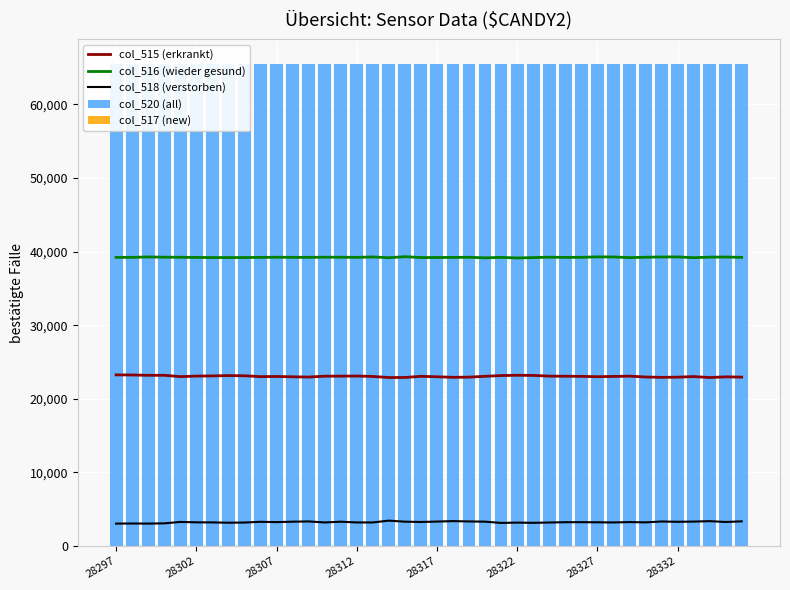

Which series has the widest spread of values?

col_518 (verstorben)